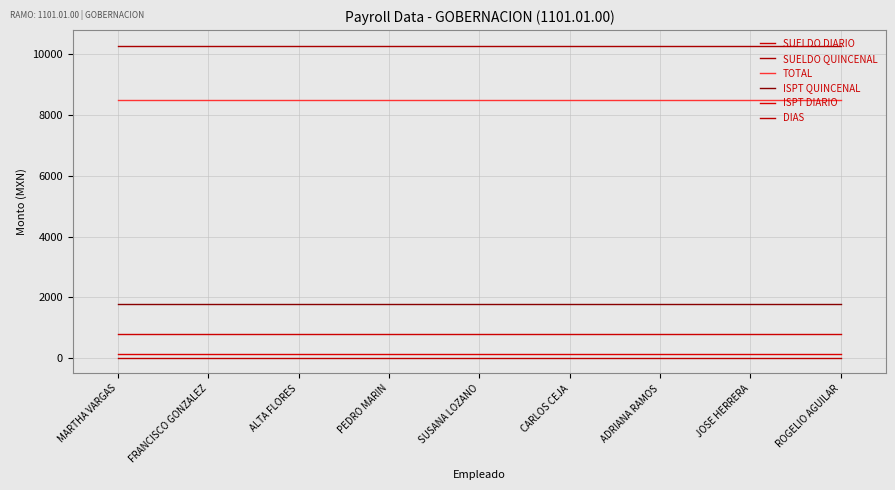

How many lines are shown in the chart?

6